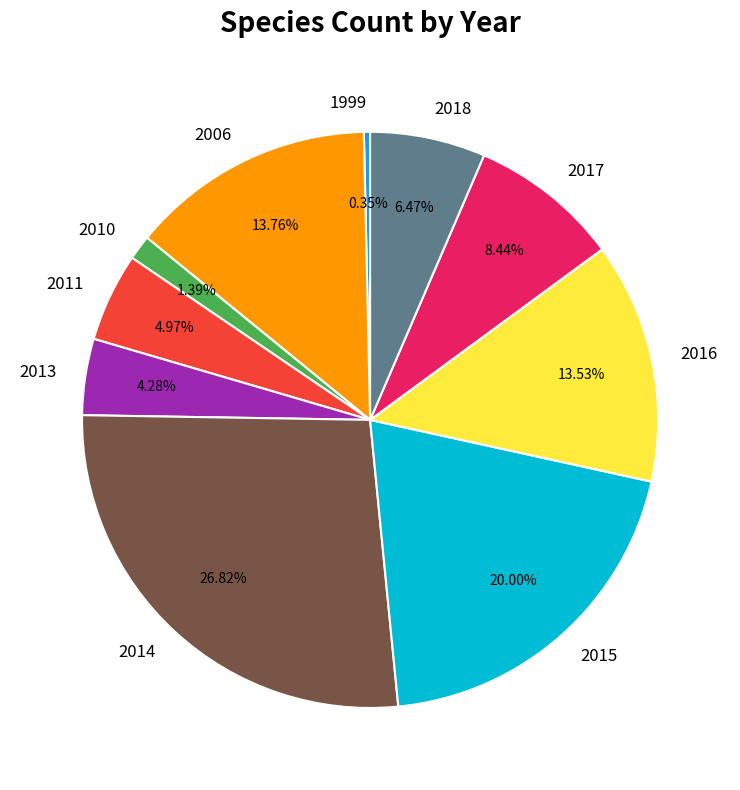

Which slice is the smallest?

1999